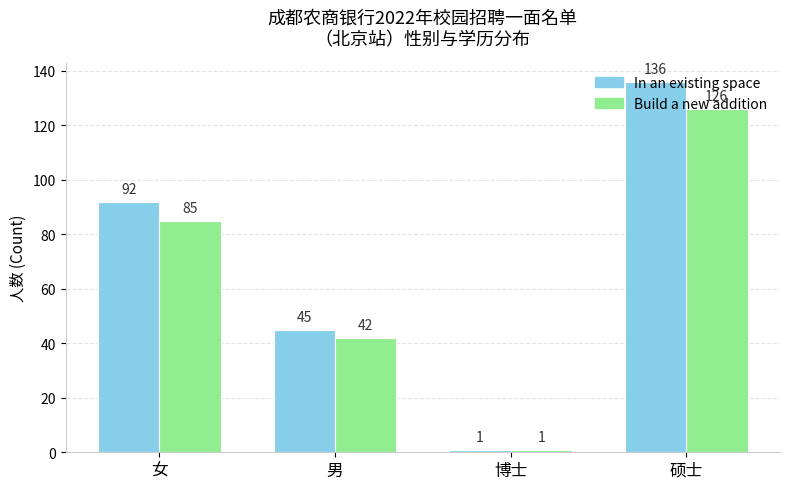

What position from the left is 女?

1